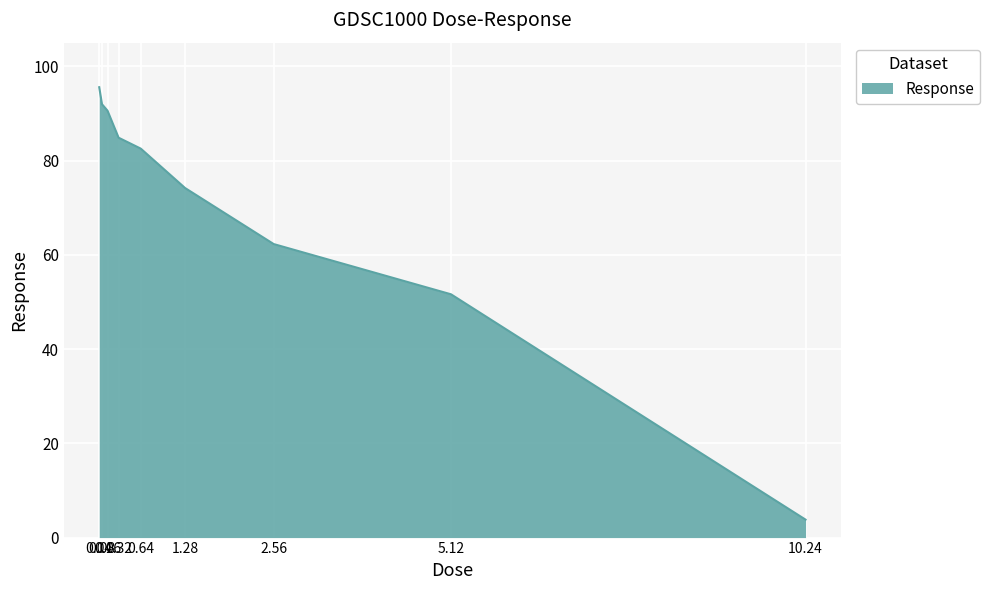

At which label is the value closest to 49?

5.12